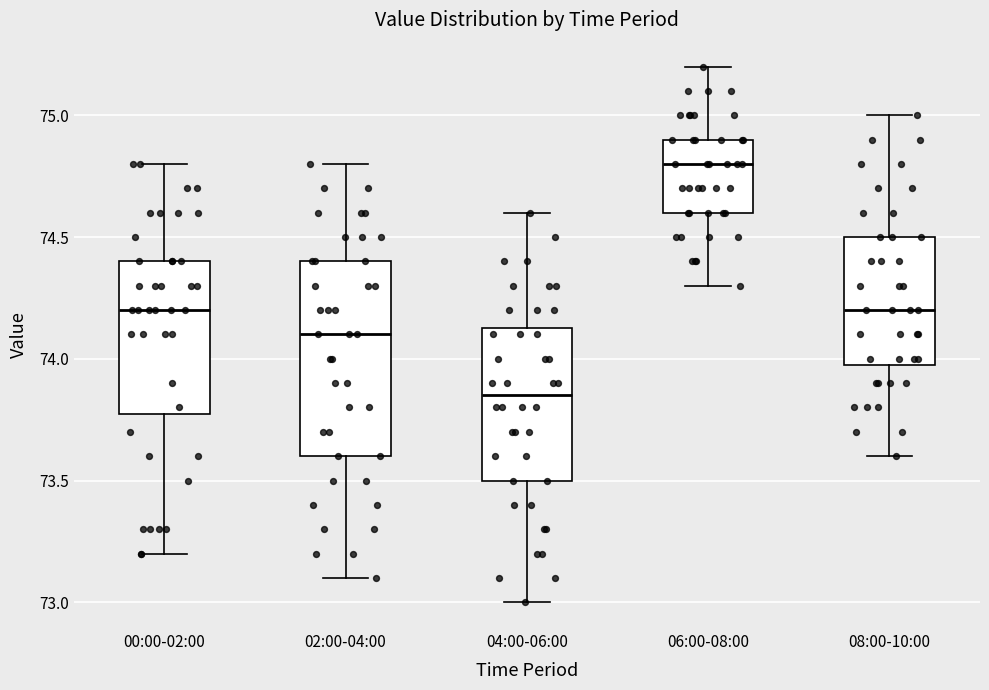

Which box is the tallest, from its lower edge to its upper edge?

02:00-04:00